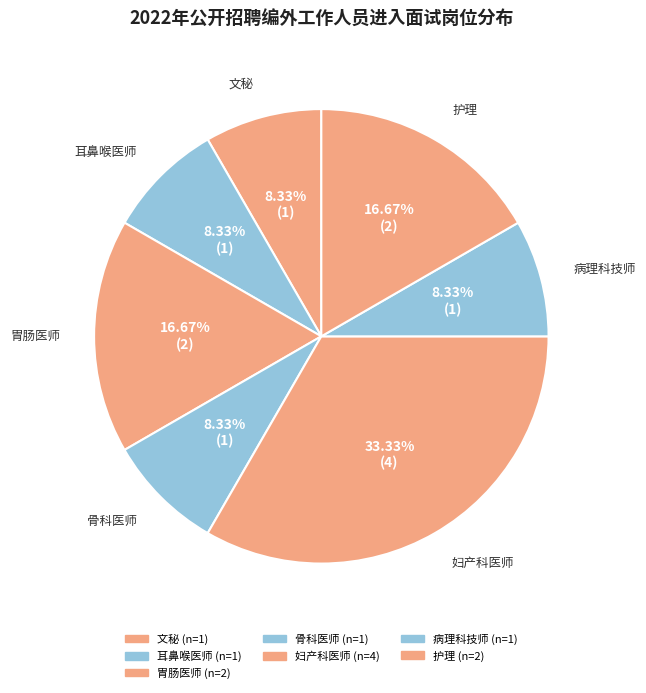

How many slices are in this pie chart?

7